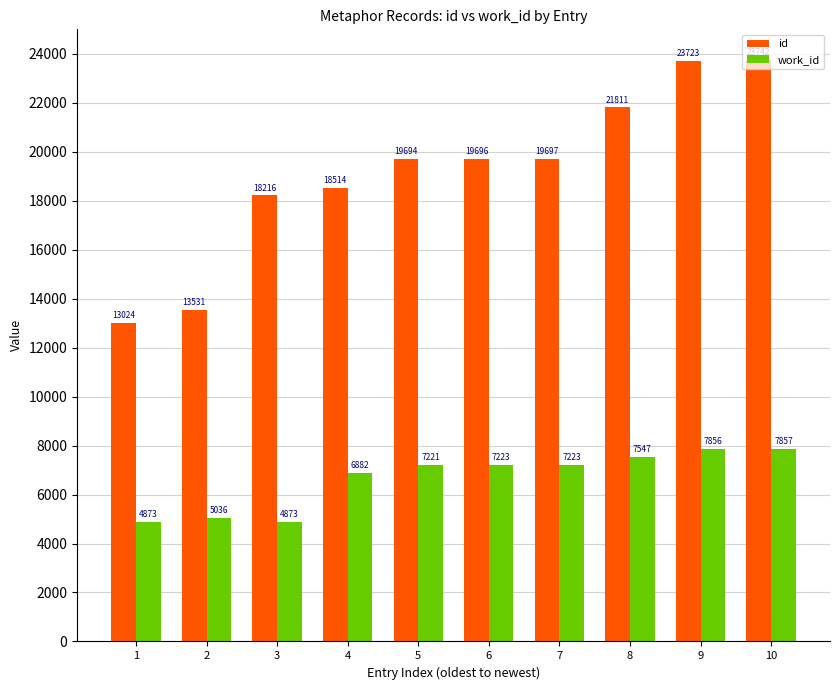

List the series in order of their peak value, highest first.

id, work_id